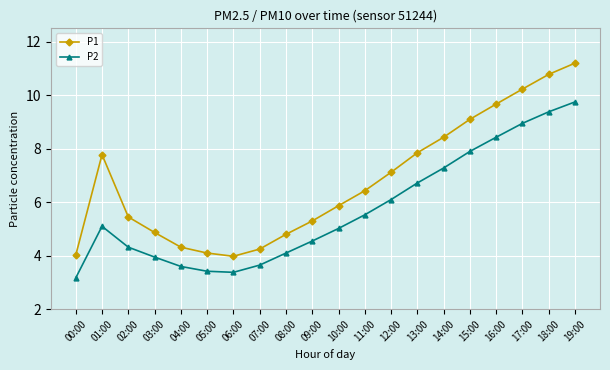

True or false: P1 has a value of 12.5 at 12:00.

False